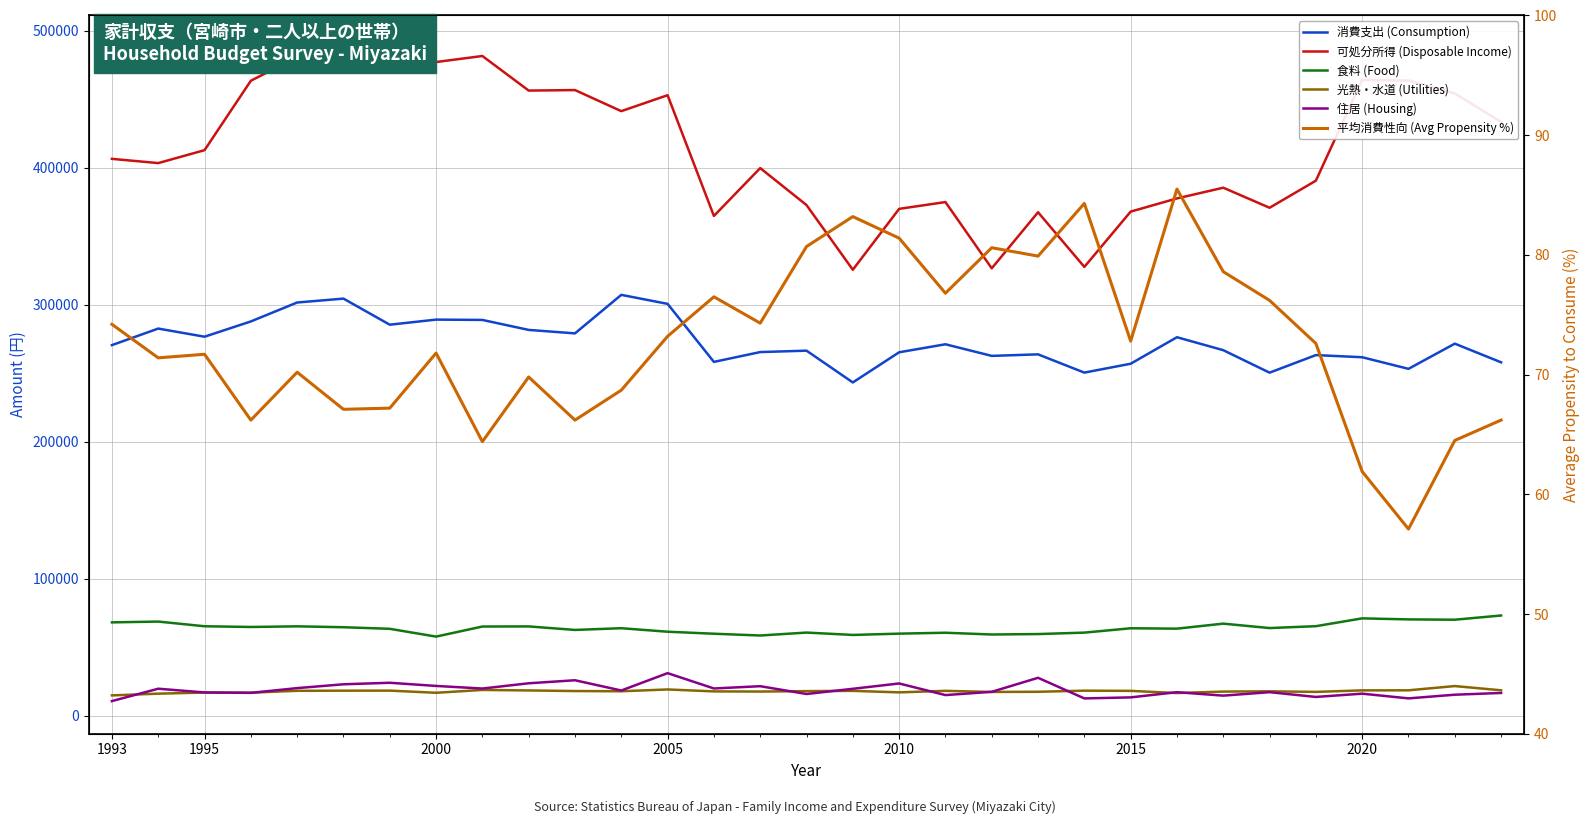

True or false: 住居 (Housing) and 消費支出 (Consumption) intersect in this chart.

False